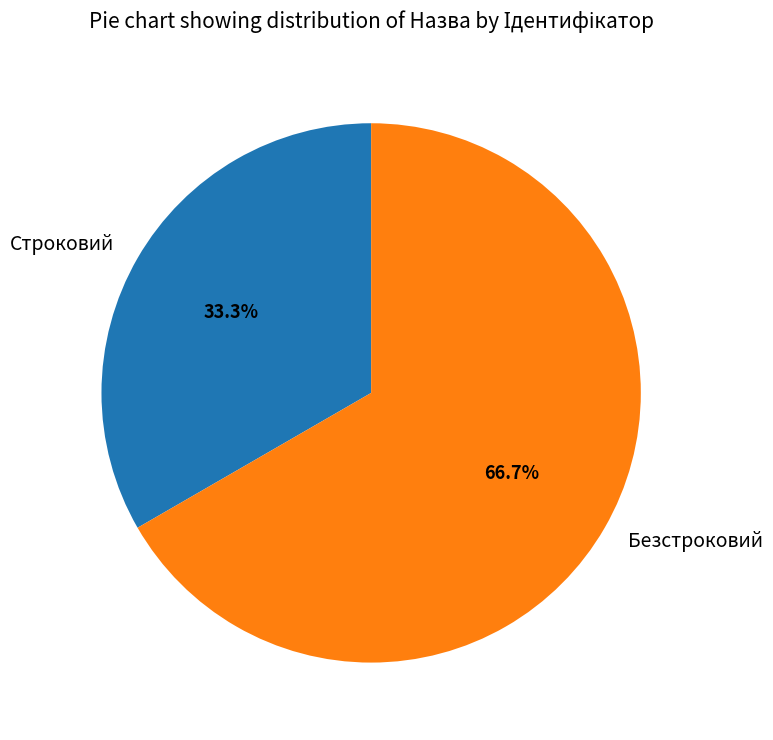

What is the majority slice?

Безстроковий